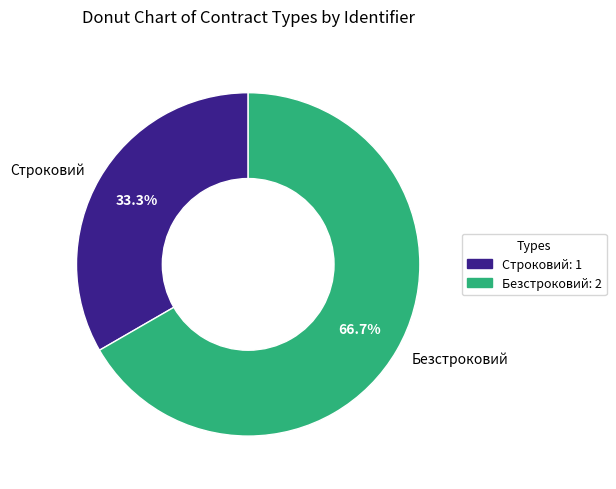

Which has a higher value, Строковий or Безстроковий?

Безстроковий